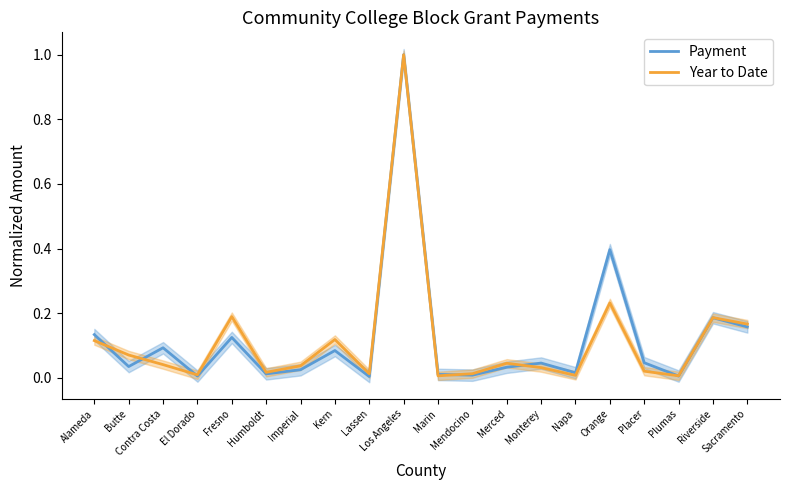

Between Fresno and Plumas, which series saw the biggest shift?

Year to Date